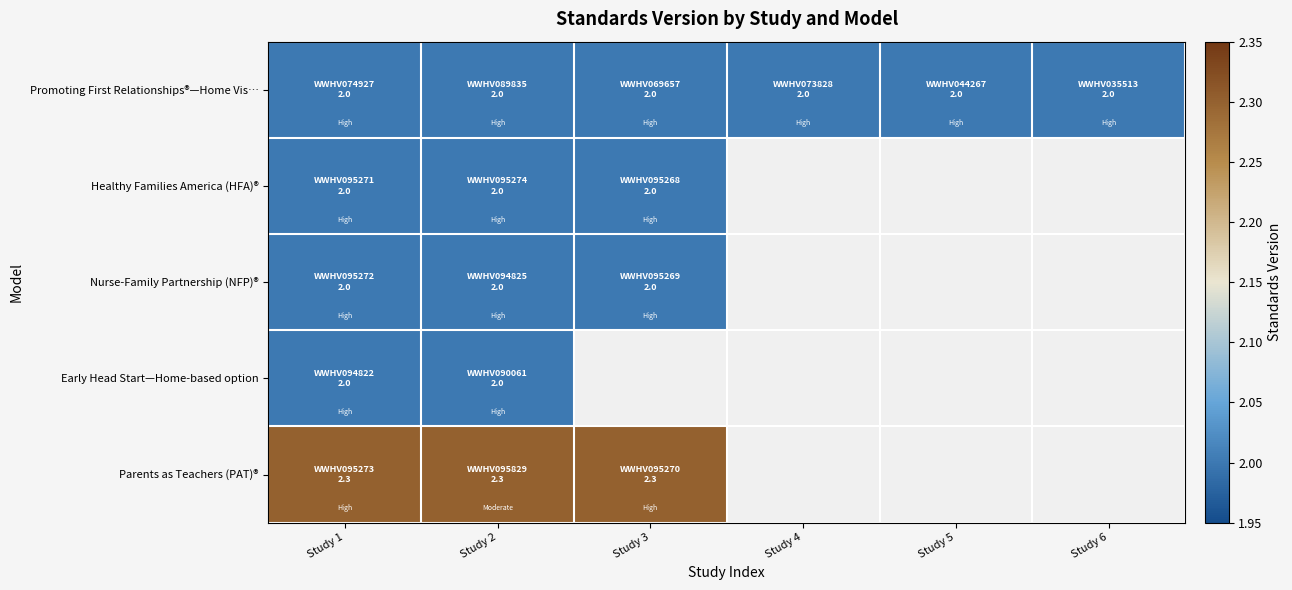

Rank the categories by Parents as Teachers (PAT)® value from highest to lowest.

Study 1, Study 2, Study 3, Study 4, Study 5, Study 6